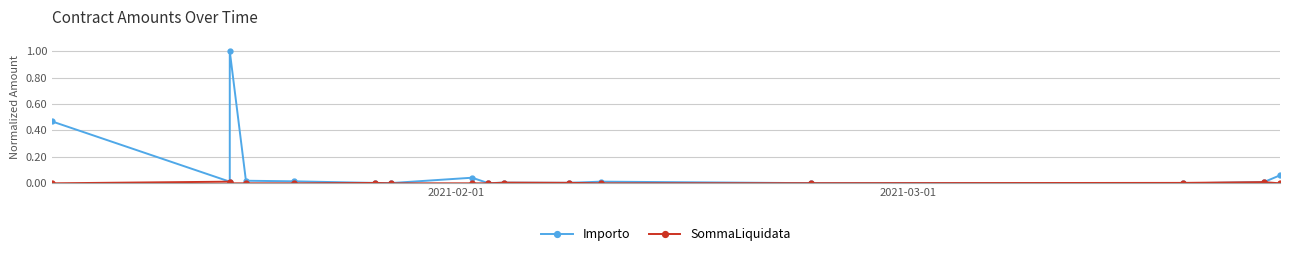

Is this an area chart (filled region under the line)?

No